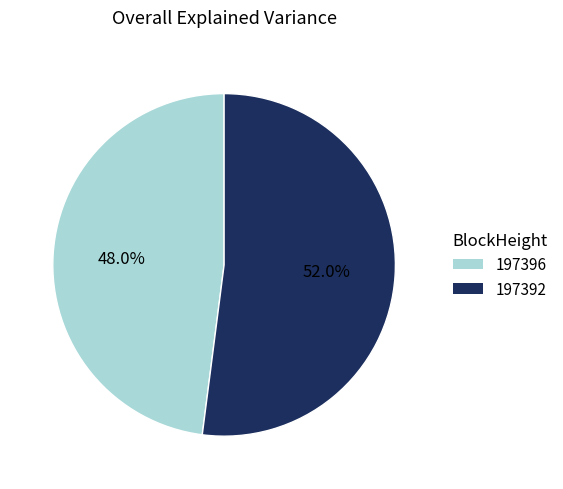

Do 197392 and 197396 together represent more than half of the pie?

Yes